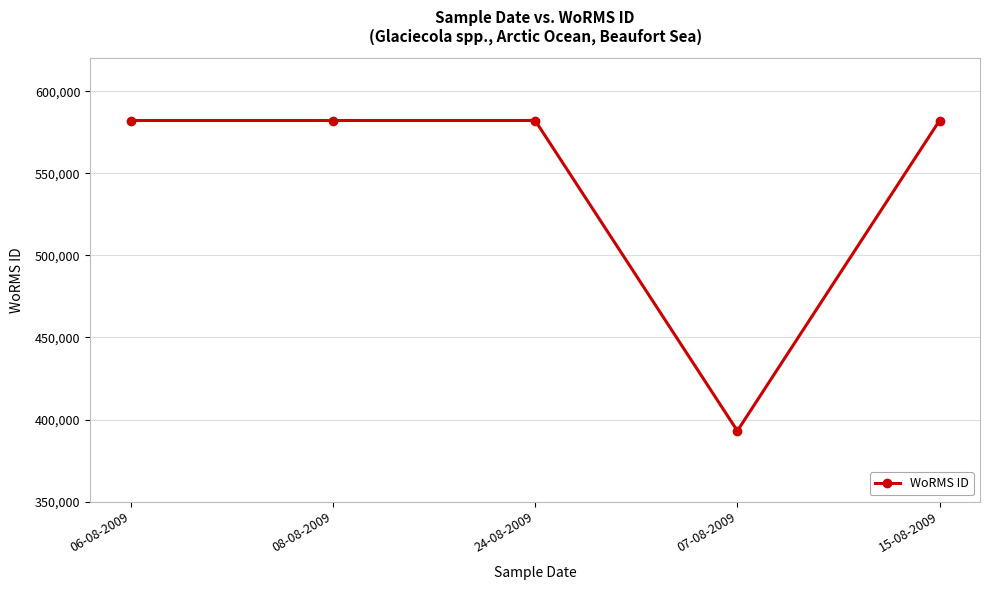

What is the average value?

544325